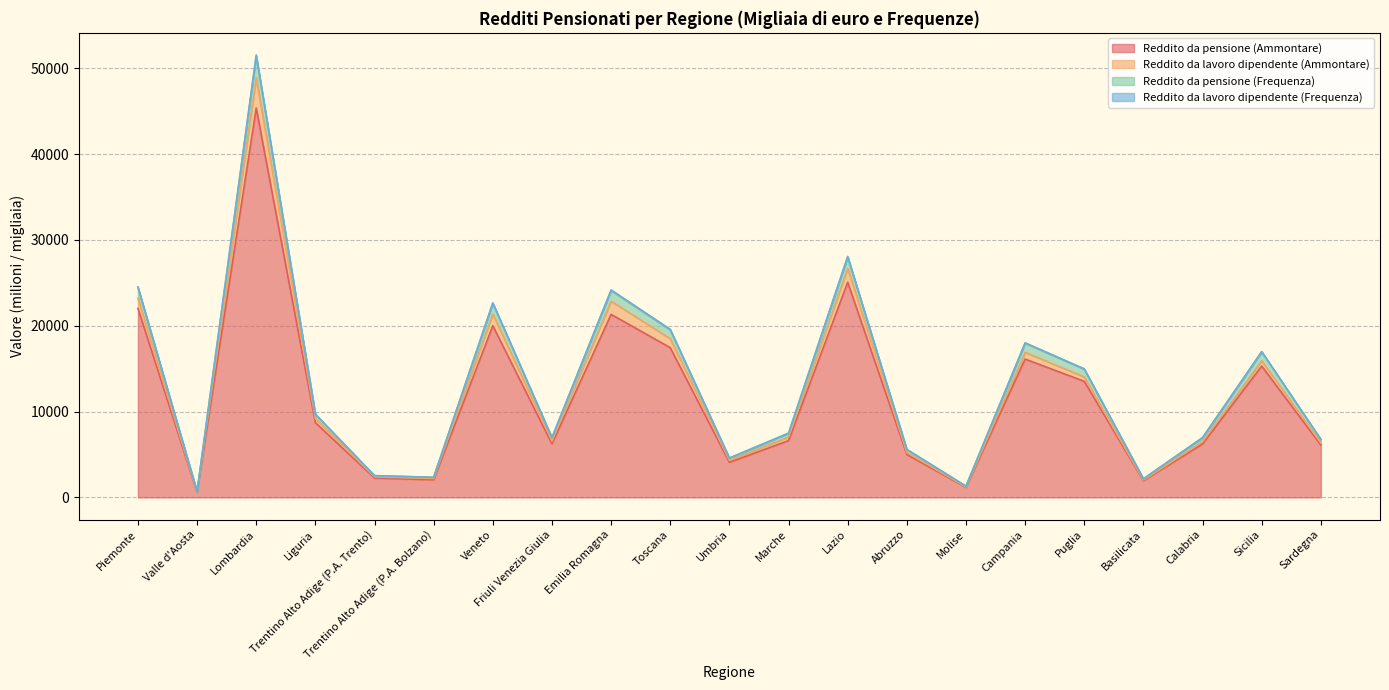

List the labels in order of Reddito da lavoro dipendente (Frequenza) value, largest first.

Lombardia, Lazio, Piemonte, Emilia Romagna, Veneto, Toscana, Campania, Sicilia, Puglia, Liguria, Marche, Friuli Venezia Giulia, Calabria, Sardegna, Abruzzo, Umbria, Trentino Alto Adige (P.A. Trento), Trentino Alto Adige (P.A. Bolzano), Basilicata, Molise, Valle d'Aosta